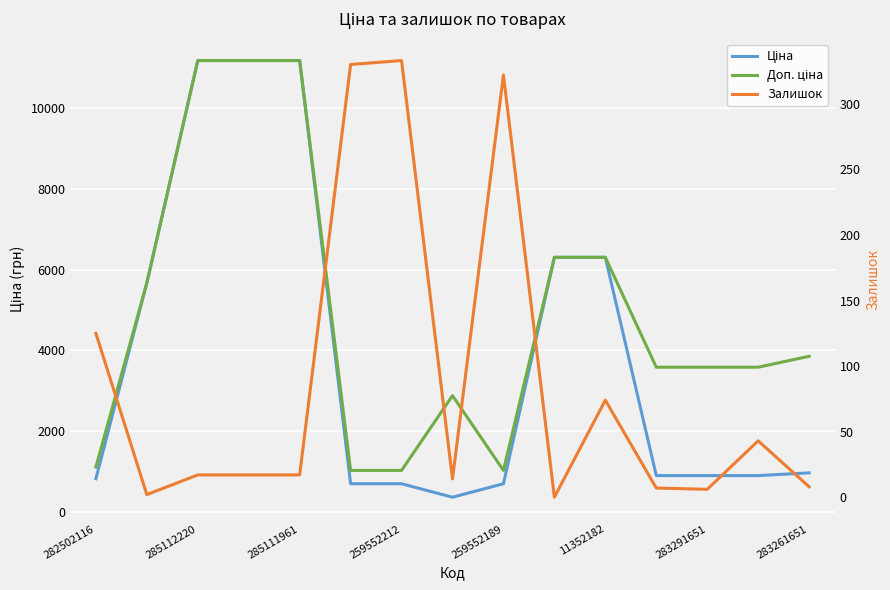

In Залишок, how many points are higher than both neighbors (excluding endpoints)?

4